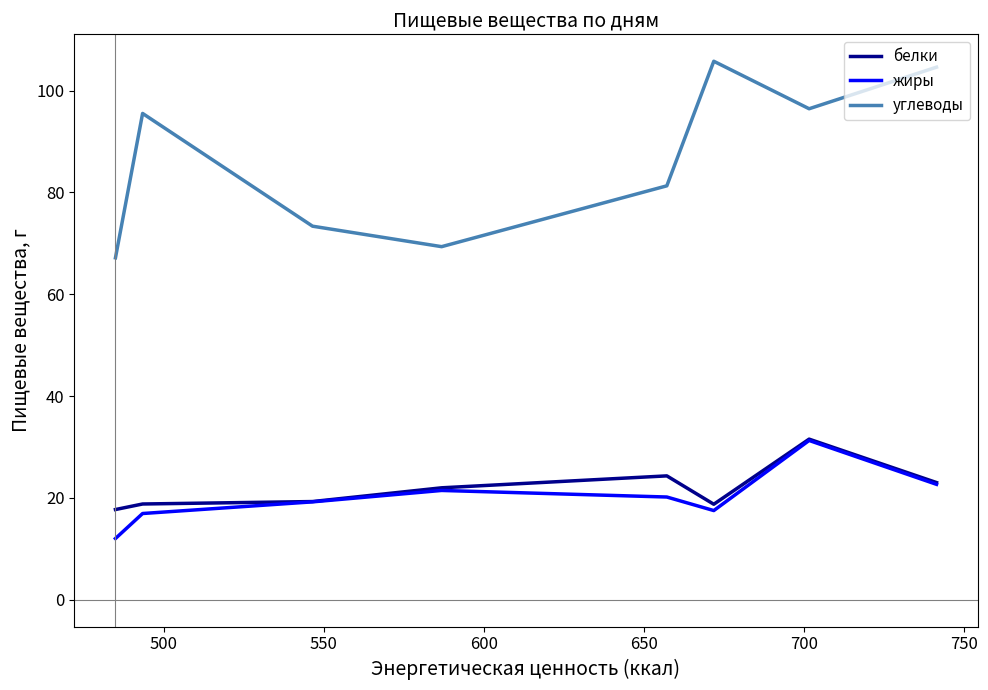

True or false: белки and углеводы intersect in this chart.

False